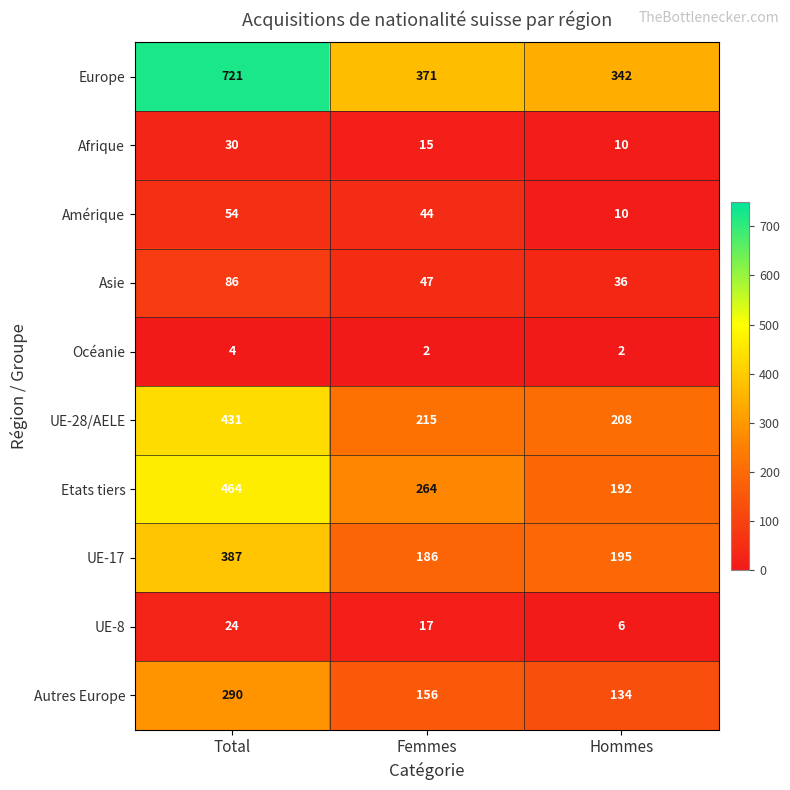

Between Total and Hommes, which series saw the biggest shift?

Europe